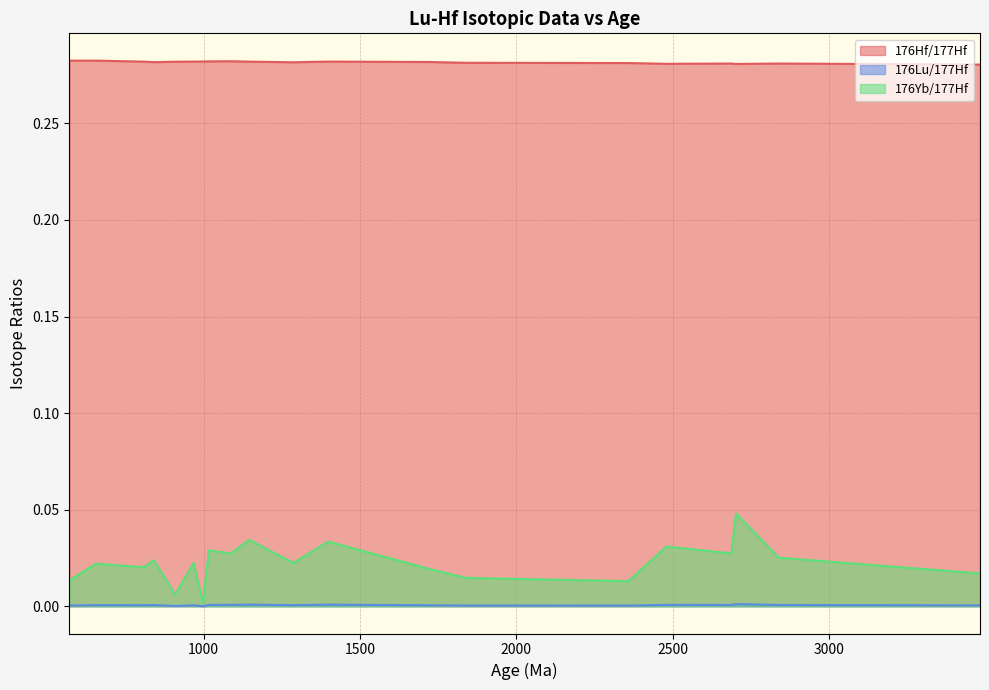

Between 1 and 7, which series saw the biggest shift?

176Yb/177Hf